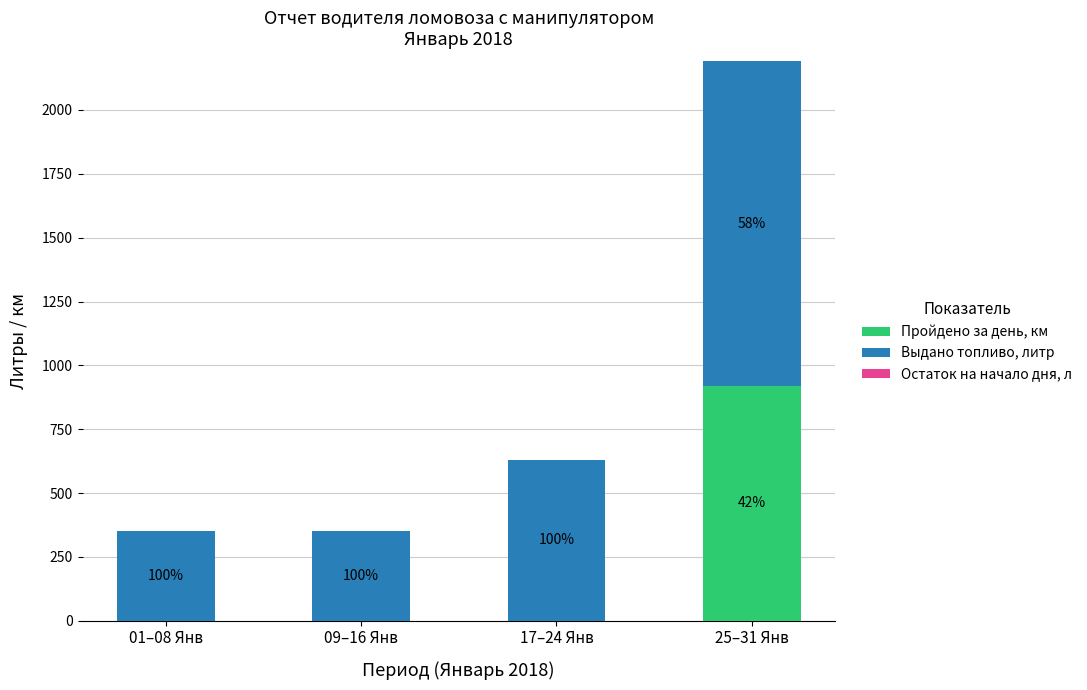

The value of Выдано топливо, литр at 09–16 Янв is 483. True or false?

False